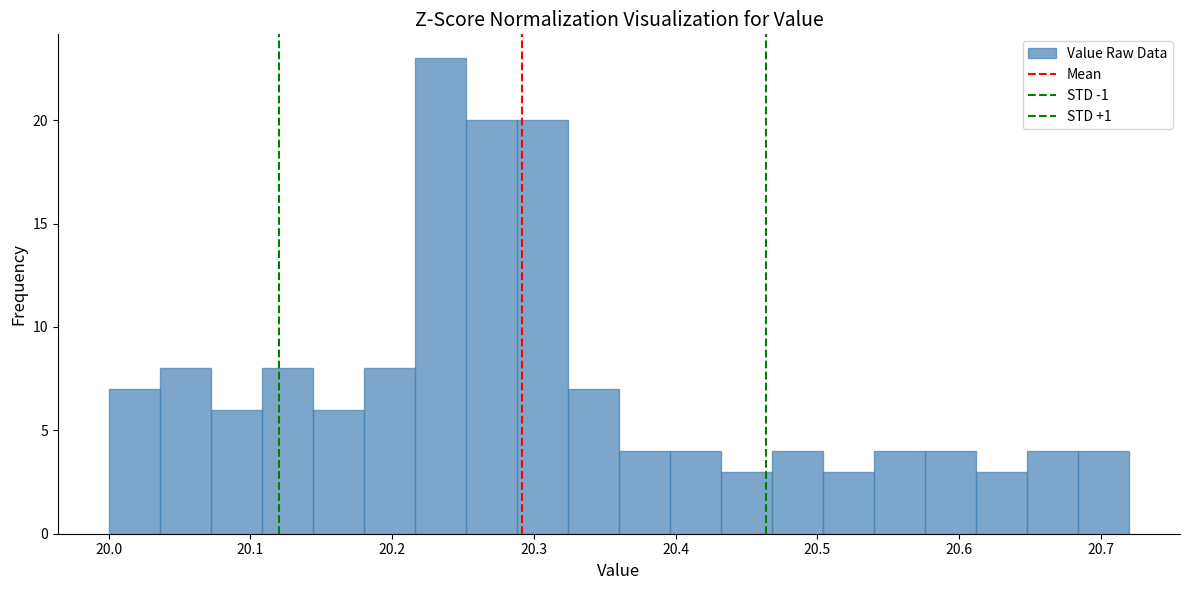

Read against the x-axis, roughly where is the centre of the tallest bar?

20.23